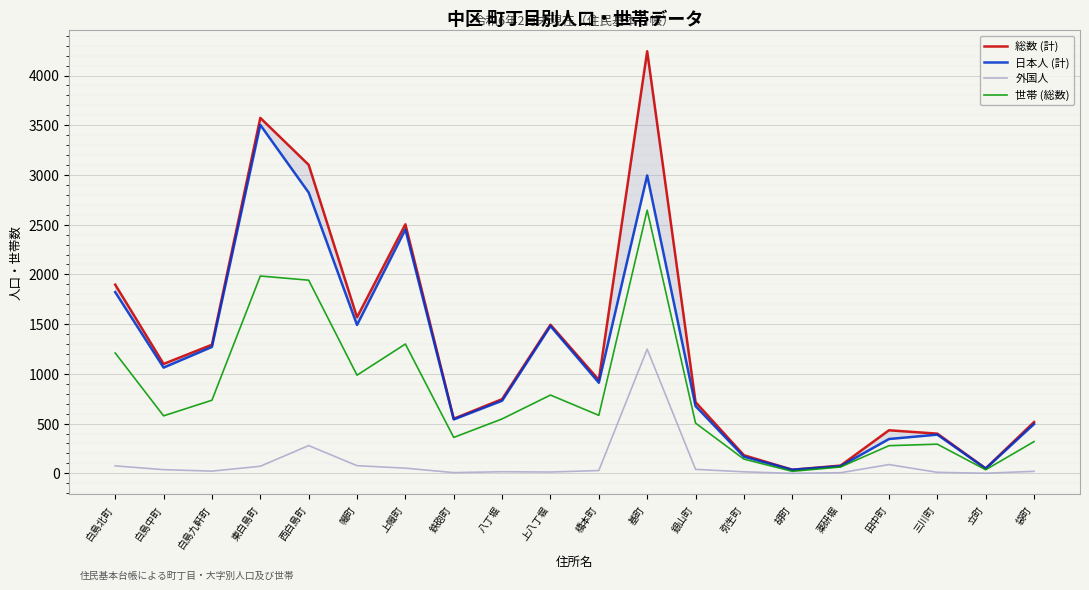

What is the sum of all 総数 (計) values?

25420